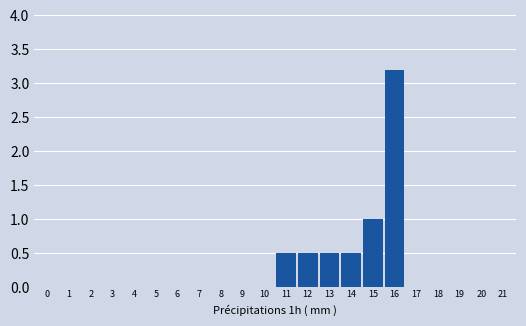

Reading left to right, extract all data points from this chart.

1=0.0	2=0.0	3=0.0	4=0.0	5=0.0	6=0.0	7=0.0	8=0.0	9=0.0	10=0.0	11=0.5	12=0.5	13=0.5	14=0.5	15=1.0	16=3.2	17=0.0	18=0.0	19=0.0	20=0.0	21=0.0